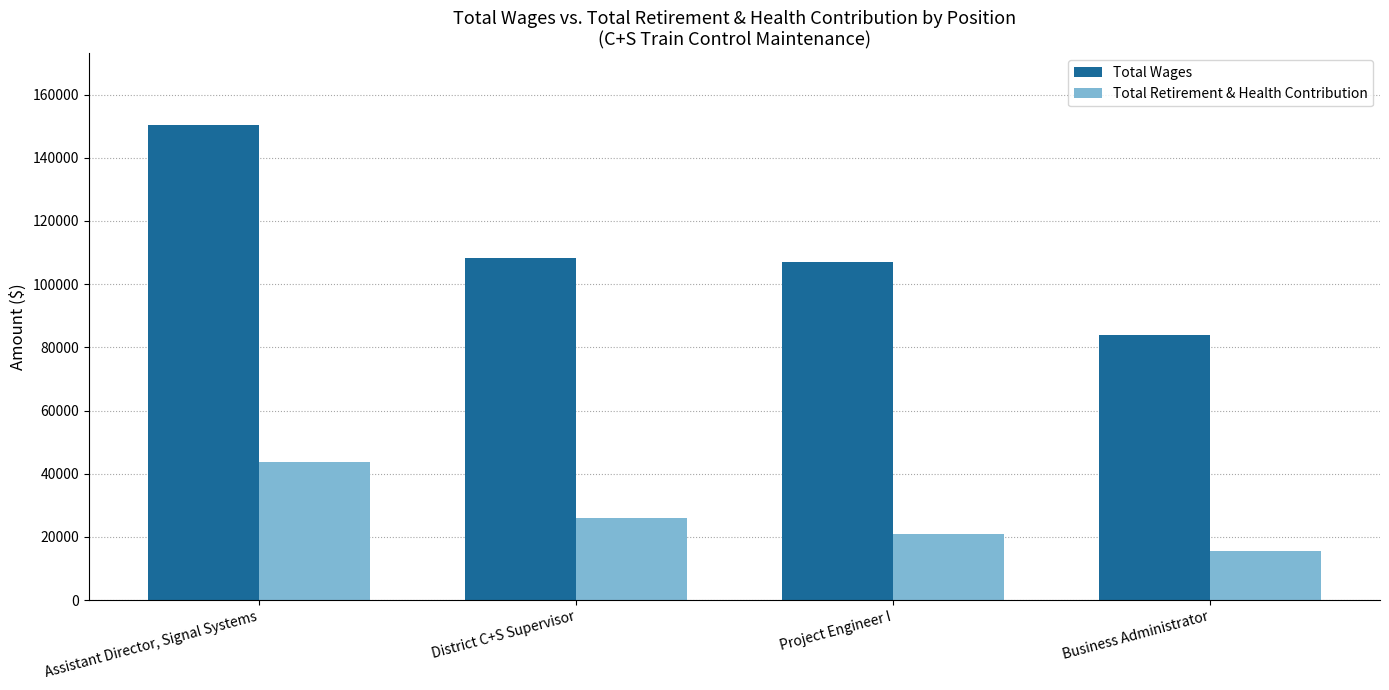

Which series has the largest range (max minus min)?

Total Wages